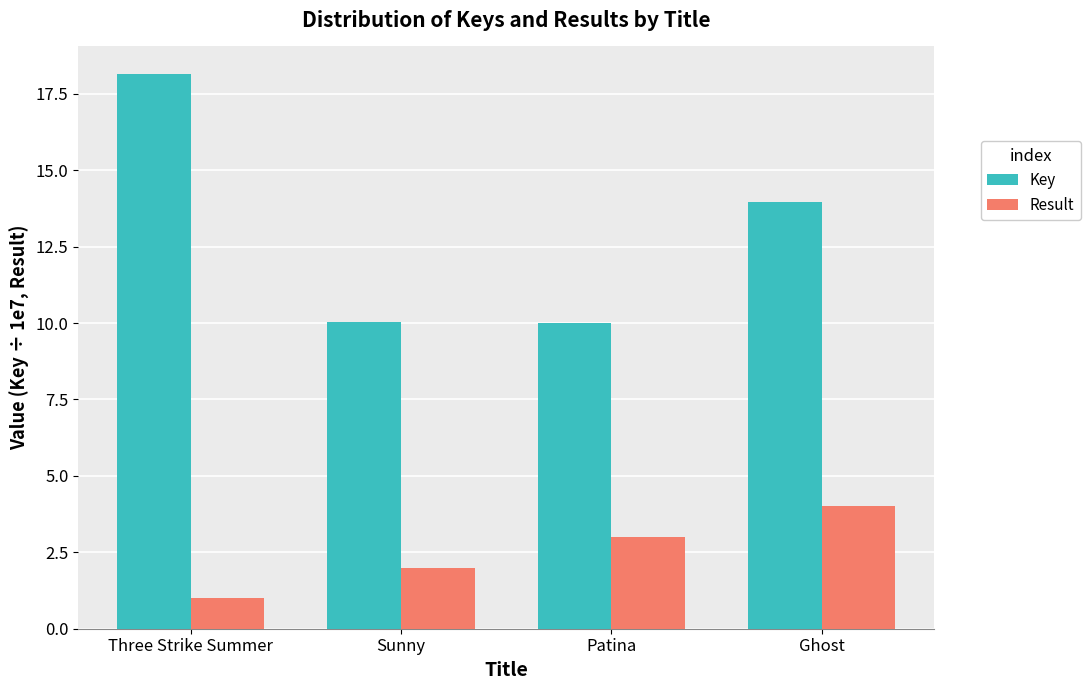

What is the lowest value of the Result series?

1.0